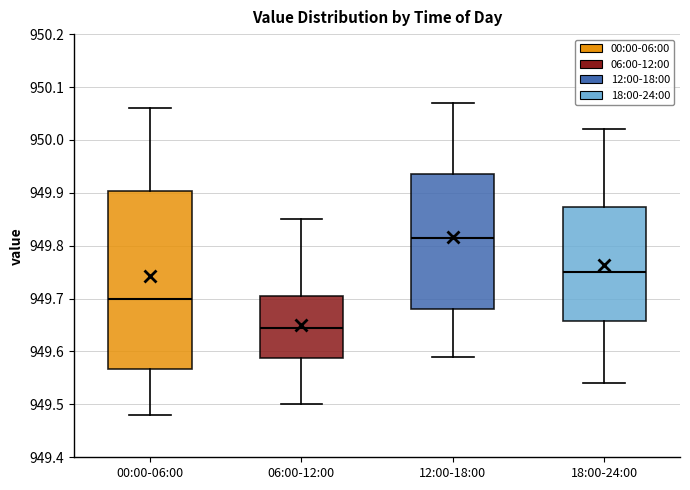

Reading left to right, read every box against the y-axis: the position of its median line, the range the box covers, and the ends of its whiskers. The values are not printed on the chart, so give them approximately, as read against the axis.

00:00-06:00: median 949.70, box 949.57 to 949.90, whiskers 949.48 to 950.06
06:00-12:00: median 949.65, box 949.59 to 949.71, whiskers 949.50 to 949.85
12:00-18:00: median 949.82, box 949.68 to 949.94, whiskers 949.59 to 950.07
18:00-24:00: median 949.75, box 949.66 to 949.87, whiskers 949.54 to 950.02